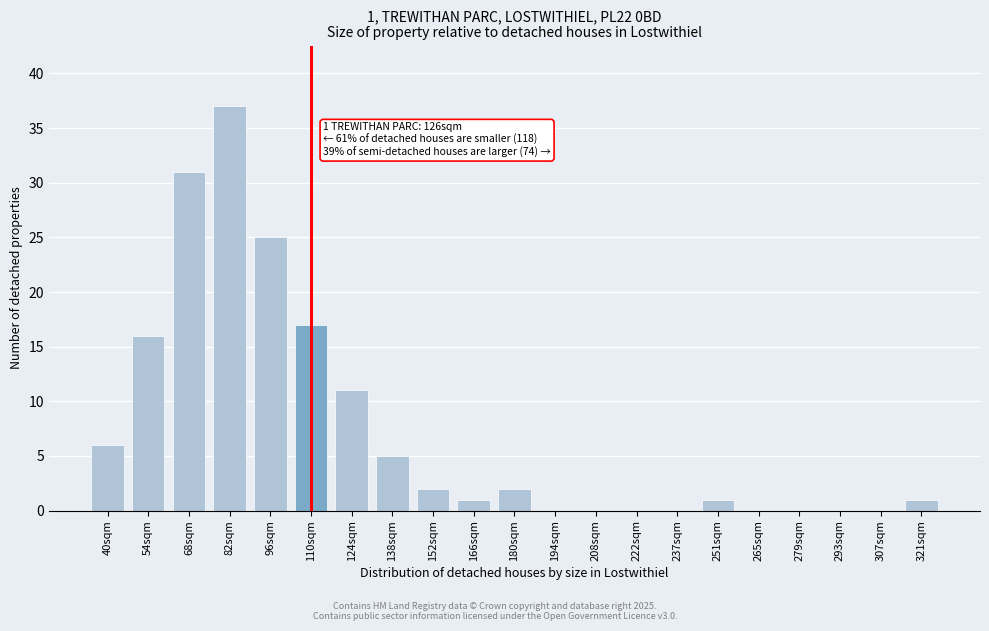

Reading left to right, what are all the values shown in this chart?

40sqm=6	54sqm=16	68sqm=31	82sqm=37	96sqm=25	110sqm=17	124sqm=11	138sqm=5	152sqm=2	166sqm=1	180sqm=2	194sqm=0	208sqm=0	222sqm=0	237sqm=0	251sqm=1	265sqm=0	279sqm=0	293sqm=0	307sqm=0	321sqm=1